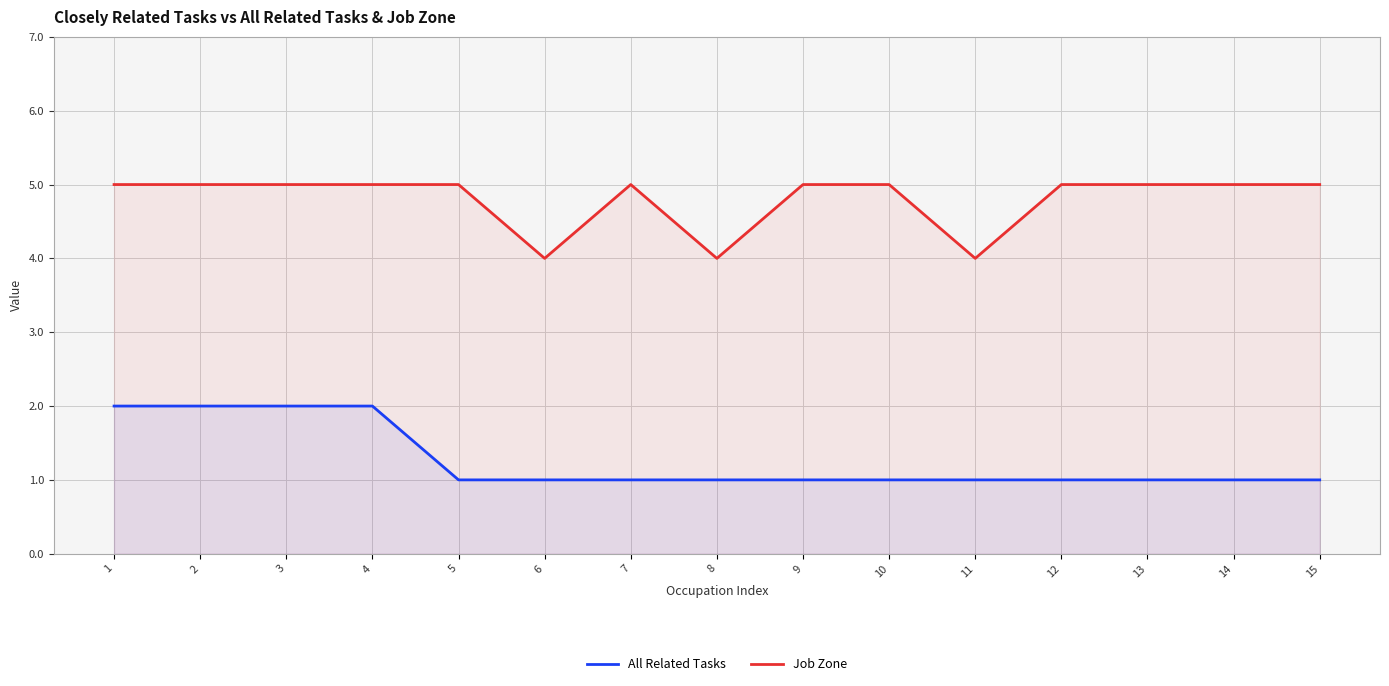

Which category has the lowest value in the Job Zone series?

6